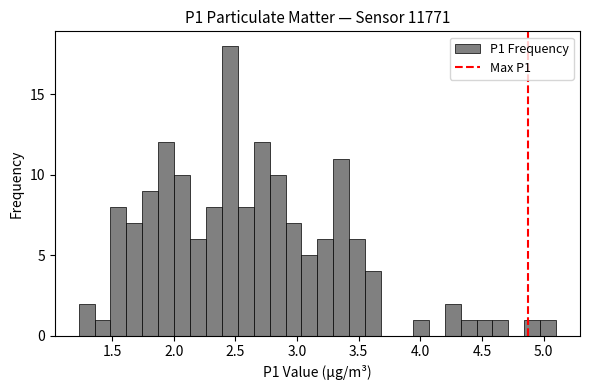

Around what value on the x-axis is the tallest bar? Give the approximate position of its centre, as read against the axis.

2.45